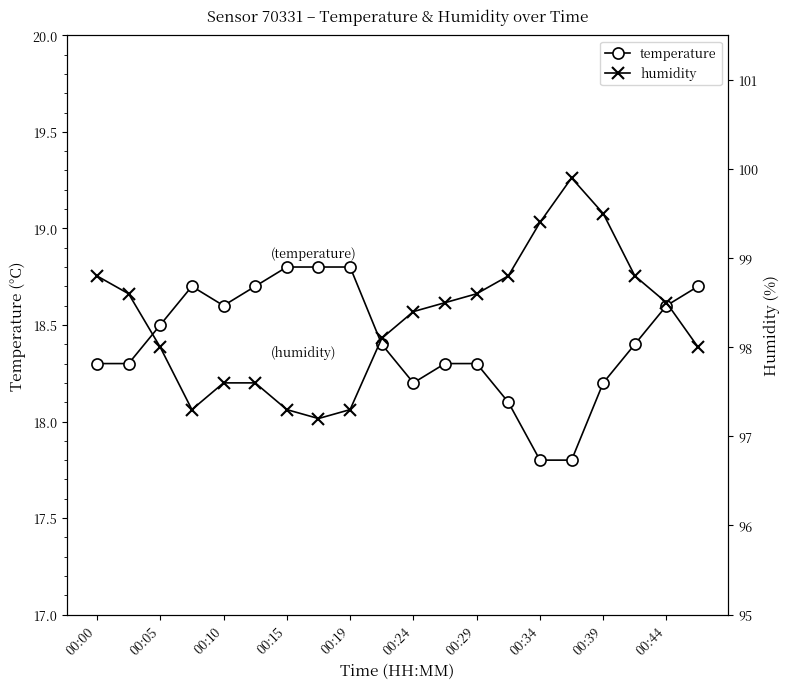

How many lines are shown in the chart?

2